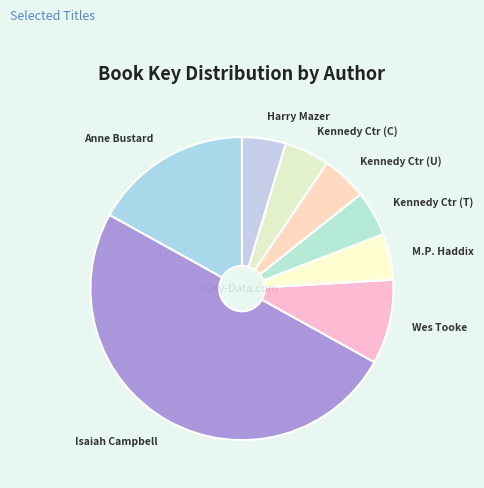

How many slices are in this pie chart?

8